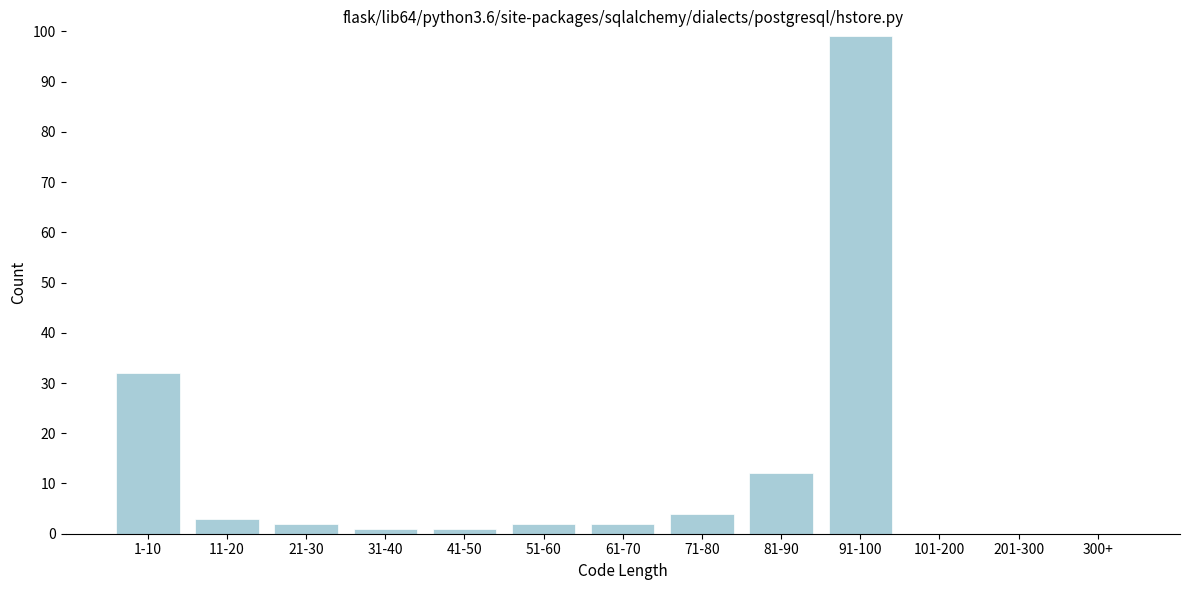

Reading right to left, extract all data points from this chart.

300+=0	201-300=0	101-200=0	91-100=99	81-90=12	71-80=4	61-70=2	51-60=2	41-50=1	31-40=1	21-30=2	11-20=3	1-10=32